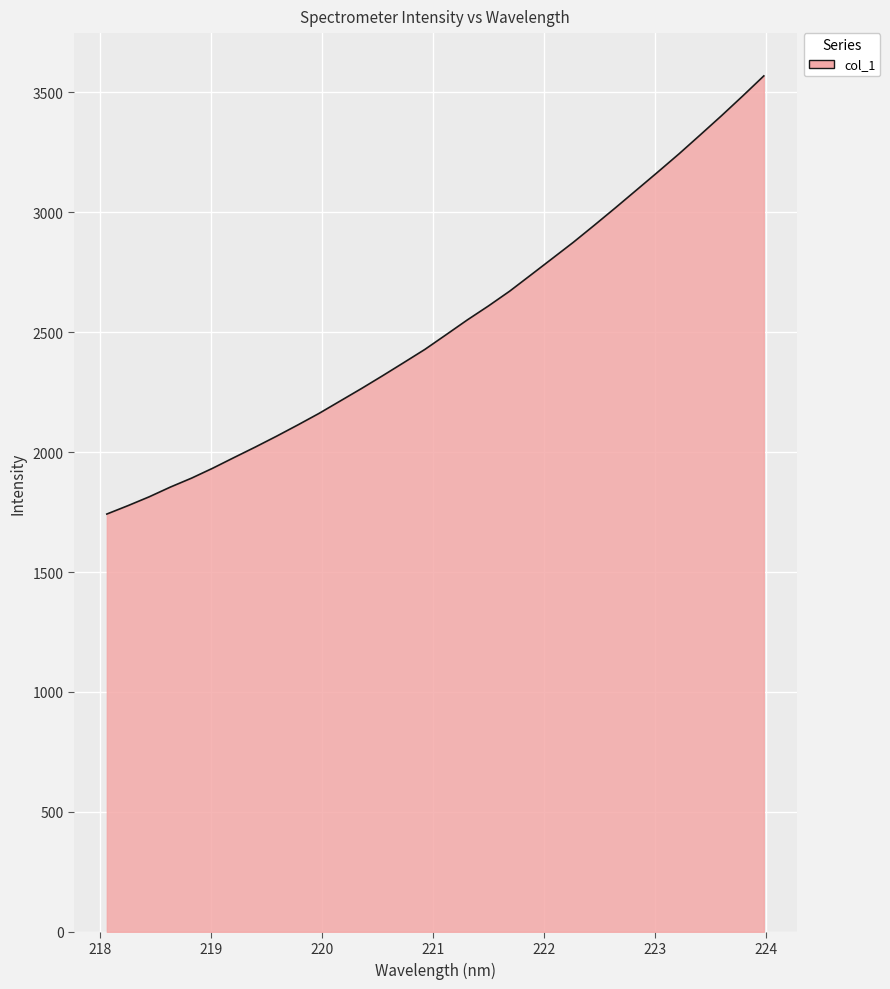

What is the maximum value shown in the chart?

3568.3